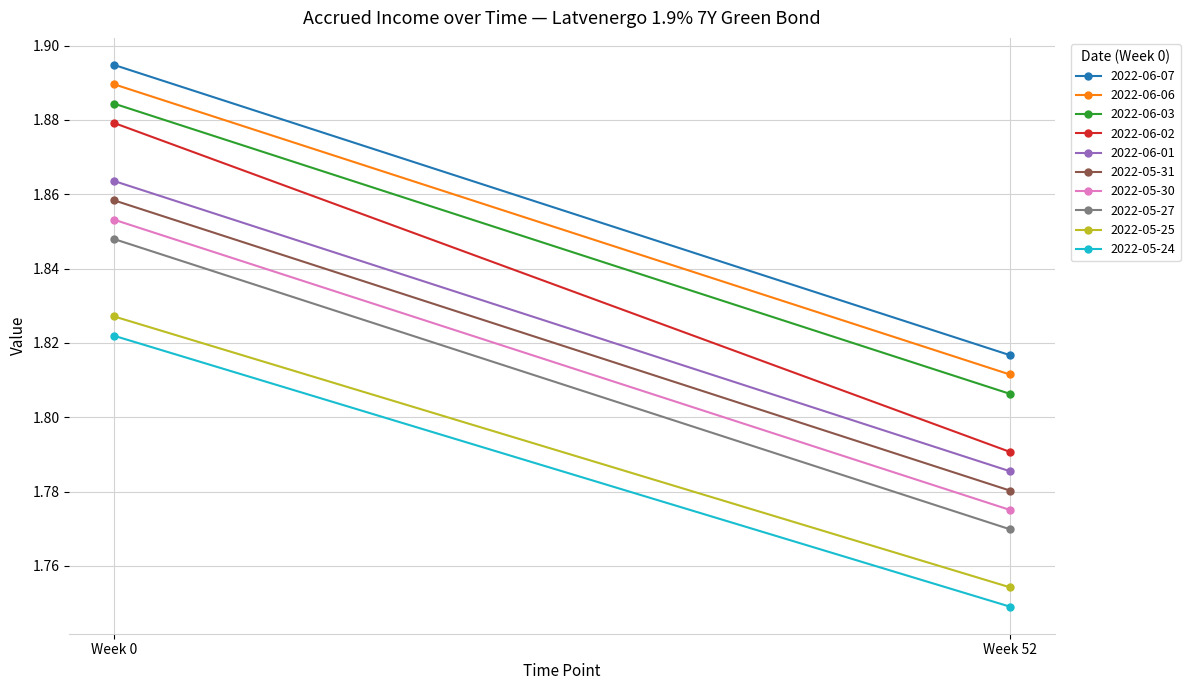

What is the maximum value shown in the chart?

1.9